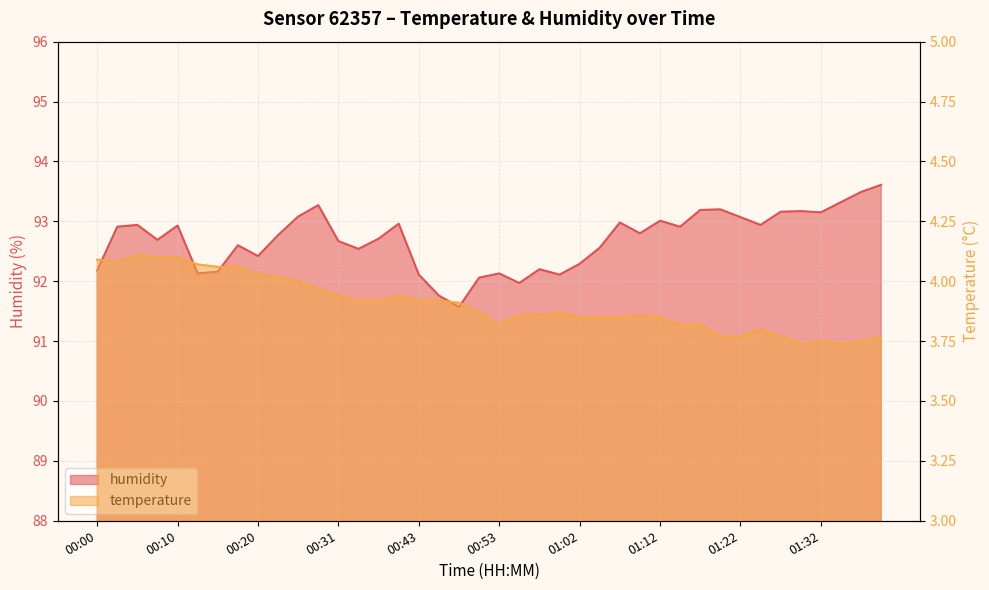

What is the label of the 36th point from the left?

01:29